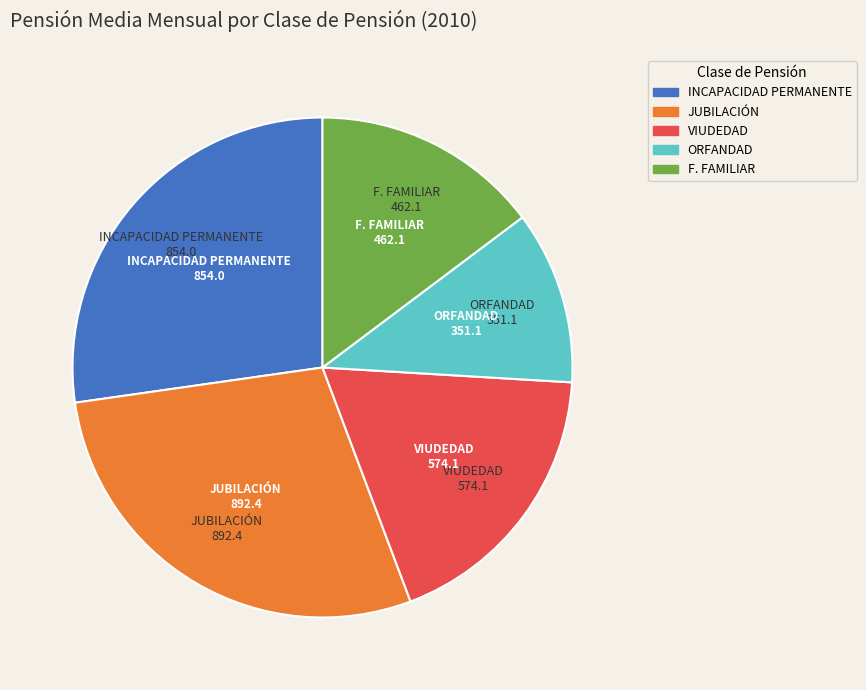

How many slices are in this pie chart?

5